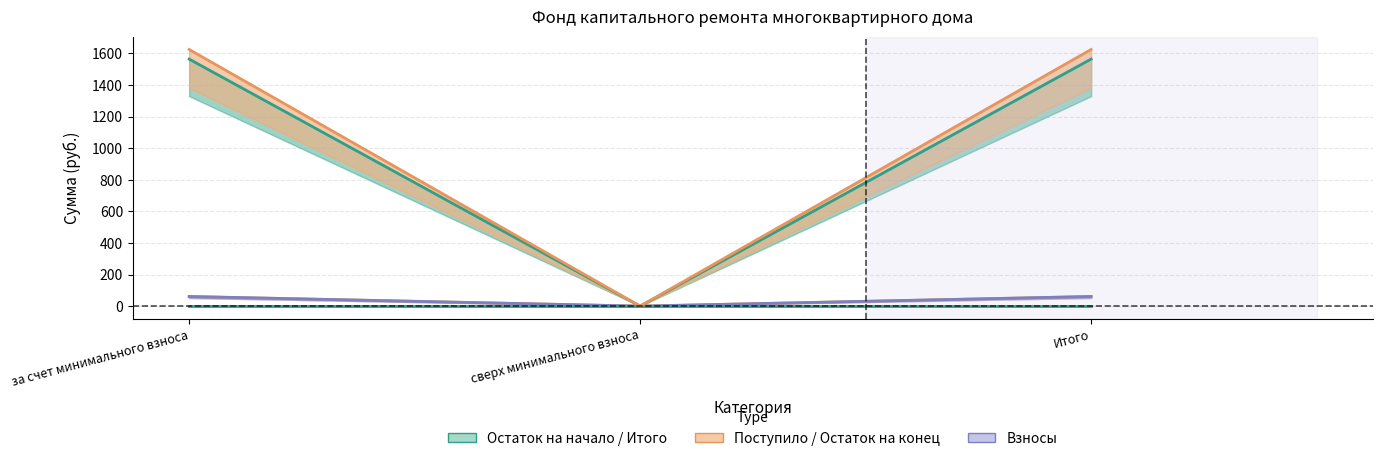

What is the label of the 1st point from the right?

Итого